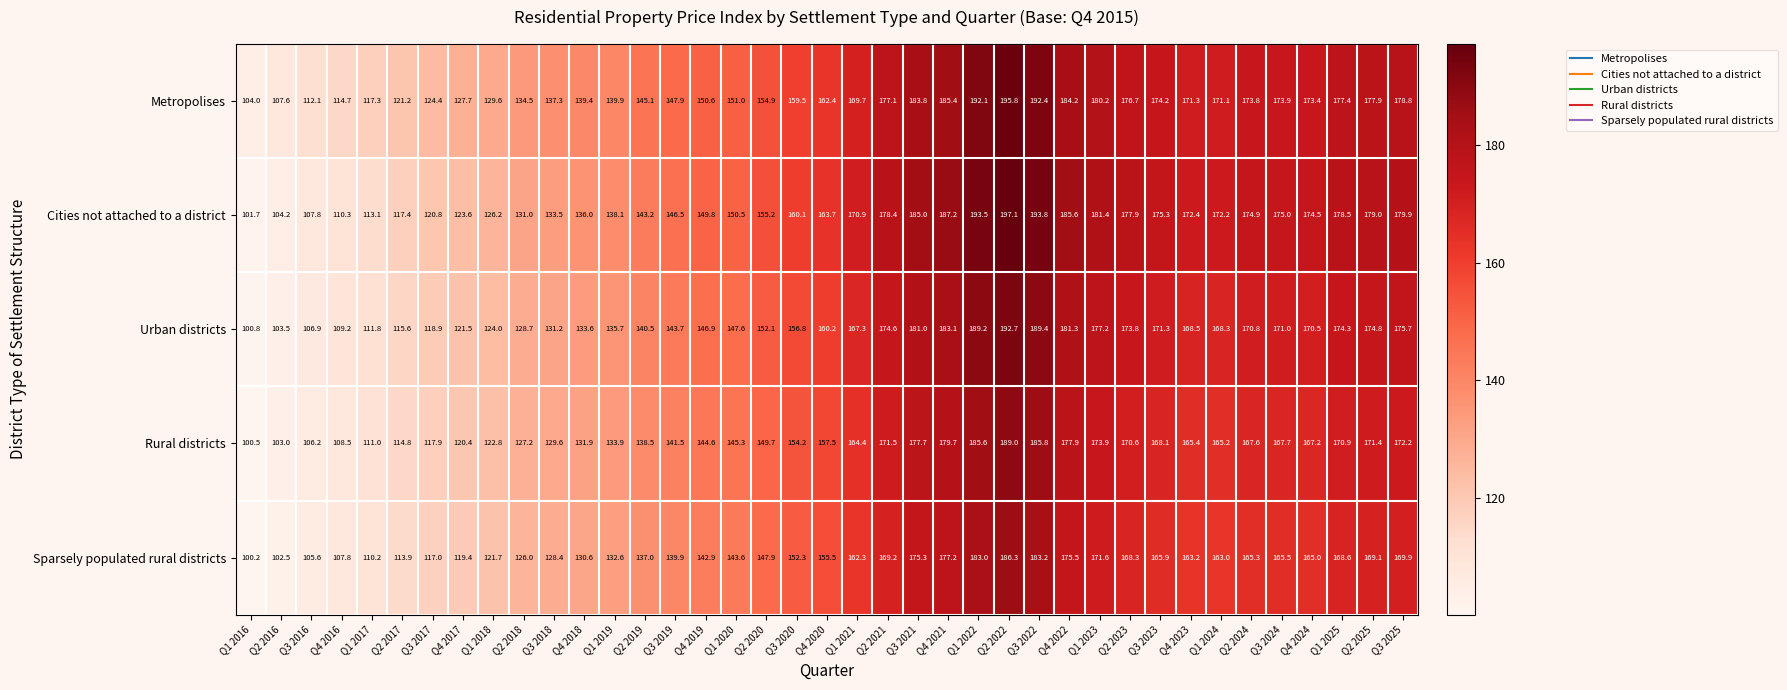

Where is Cities not attached to a district nearest to the value 149?

Q4 2019